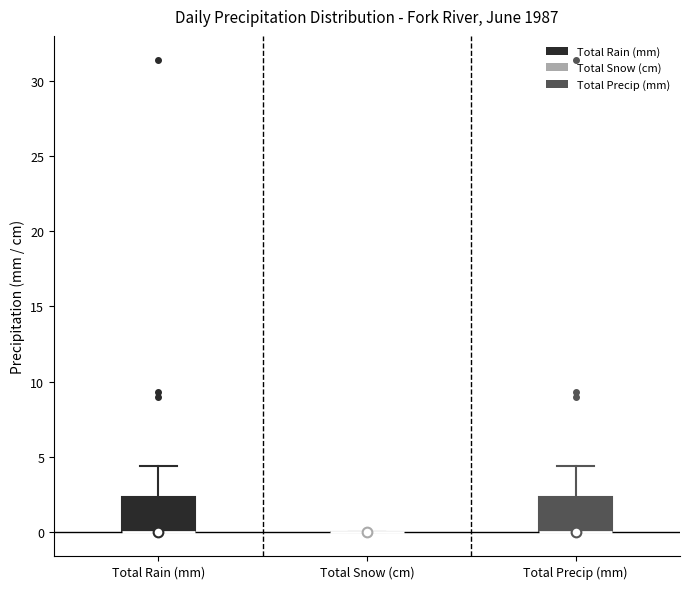

Where is the upper edge of the box for Total Rain (mm) on the y-axis? The values are not printed on the chart, so give them approximately, as read against the axis.

2.5